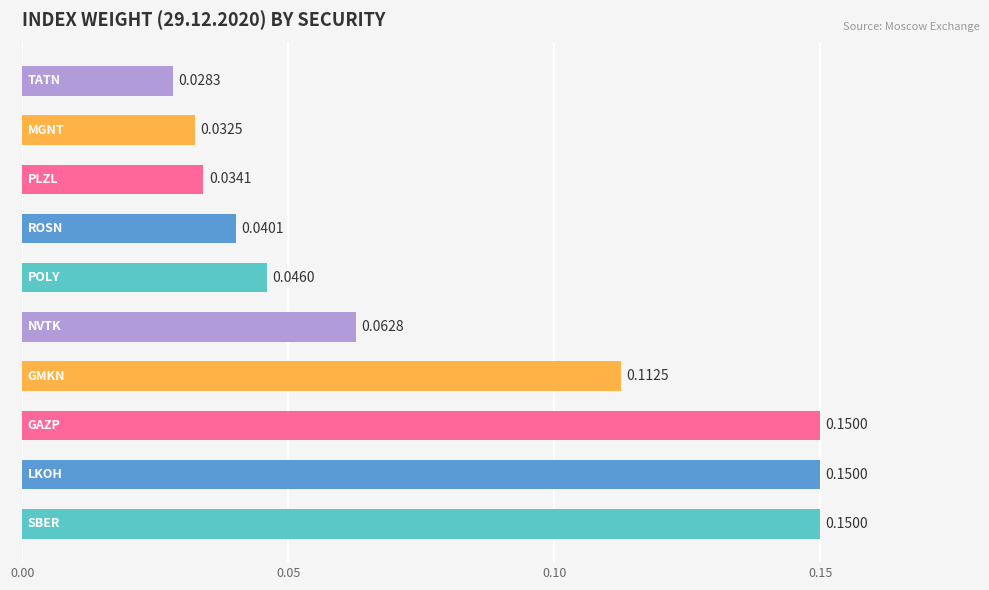

Does the chart contain stacked bars?

No